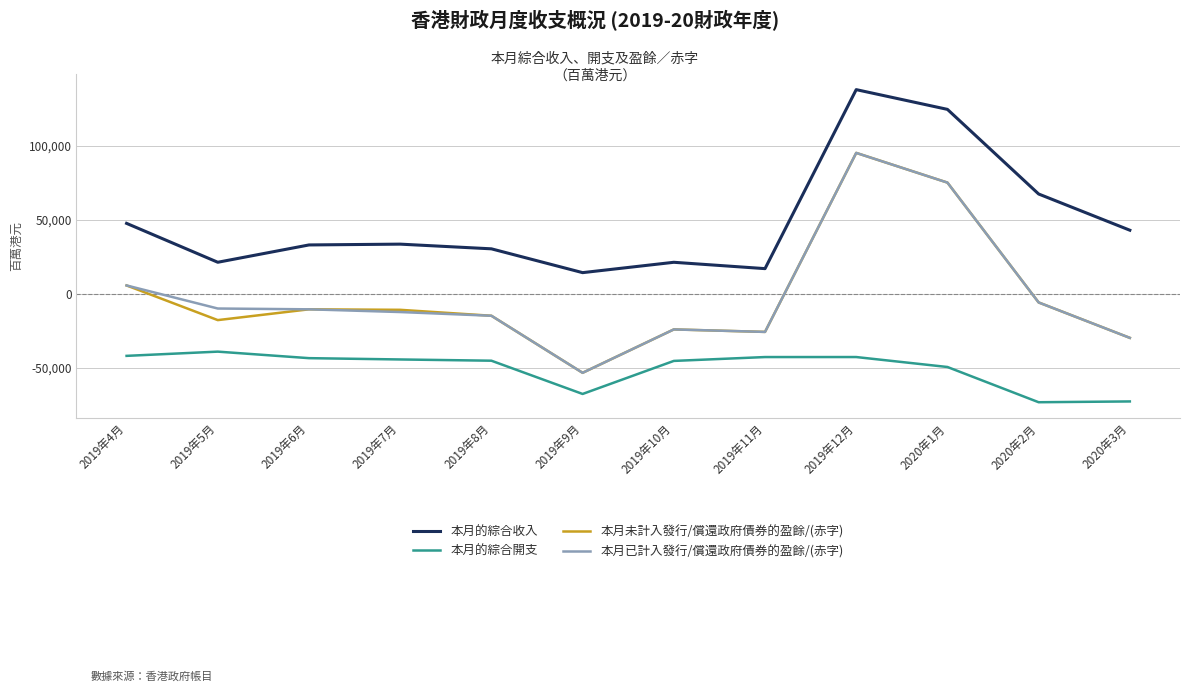

Which category has the highest value across all series?

2019年12月